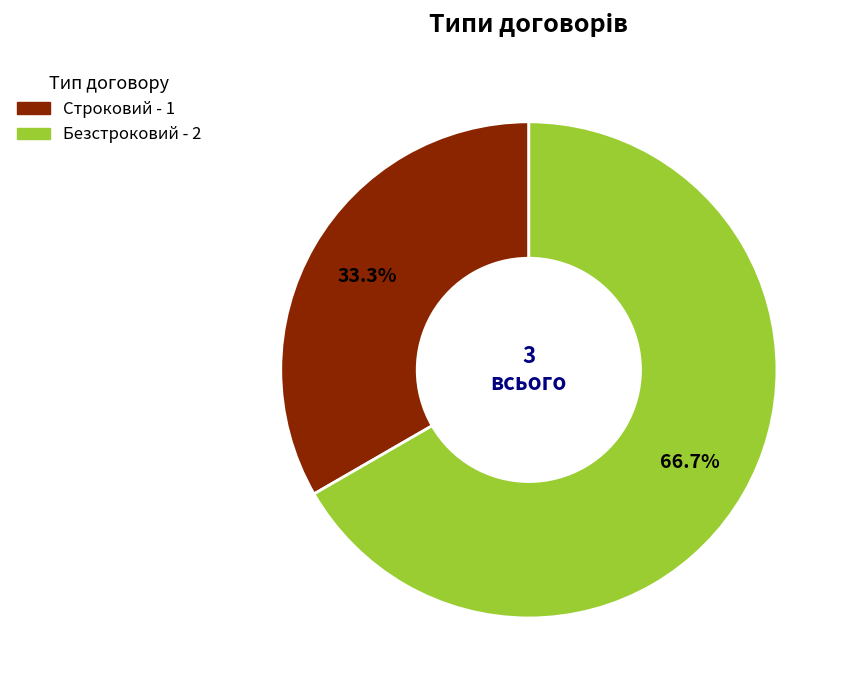

What is the total percentage of Безстроковий and Строковий?

100.0%